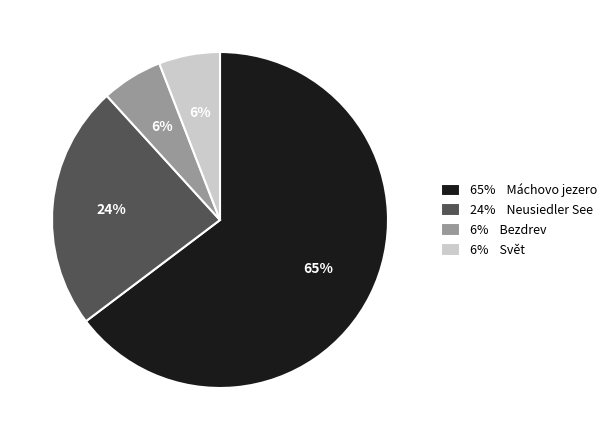

Is the sum of 6% Svět and 65% Máchovo jezero greater than half?

Yes